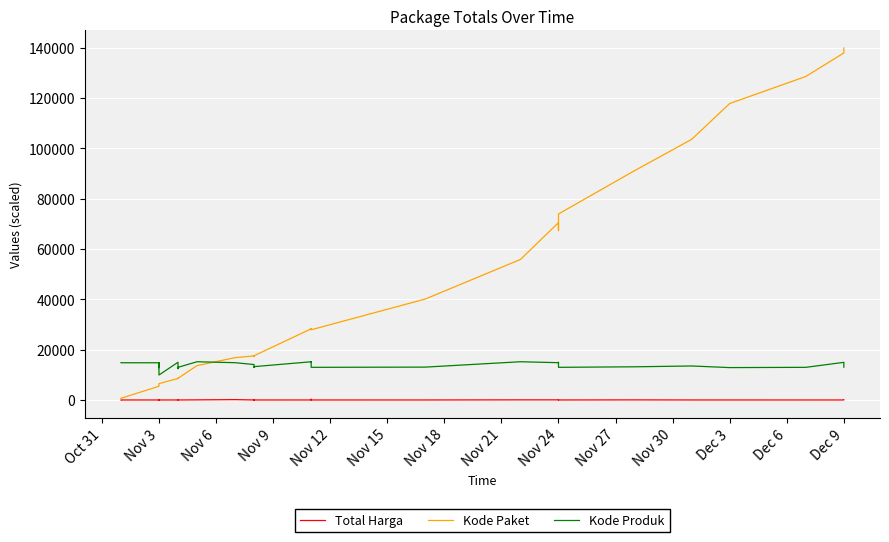

What are all the series names shown in the legend?

Total Harga, Kode Paket, Kode Produk